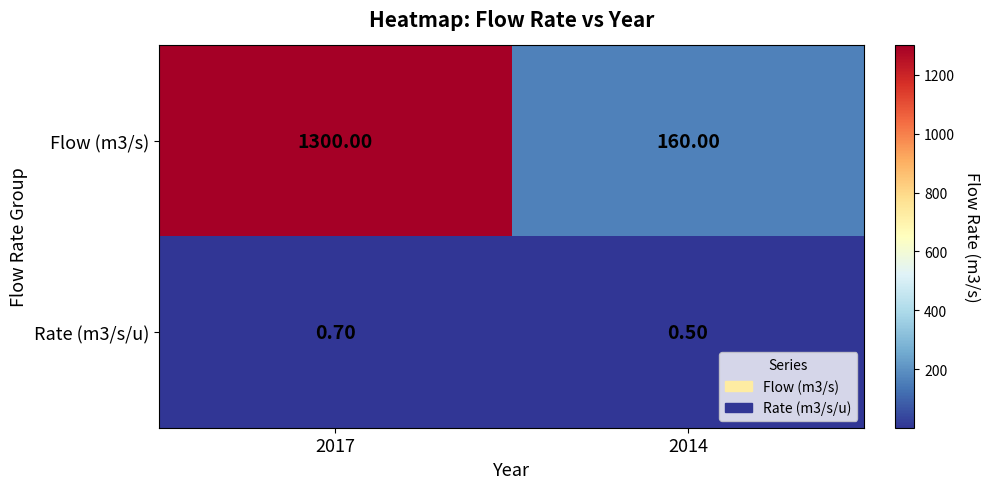

What is the sum of all Rate (m3/s/u) values?

1.2